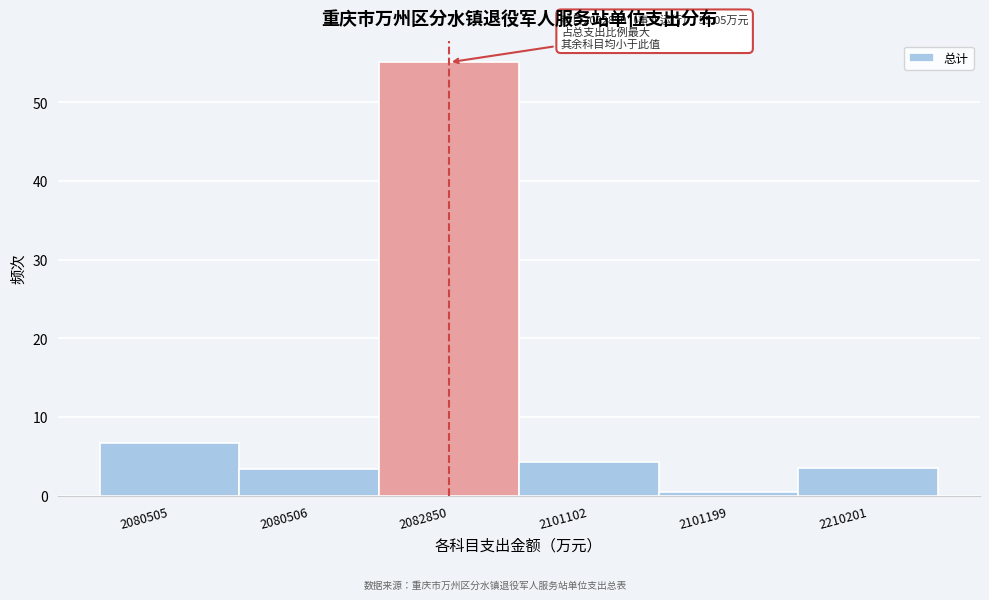

Which has a higher value, 2080505 or 2082850?

2082850